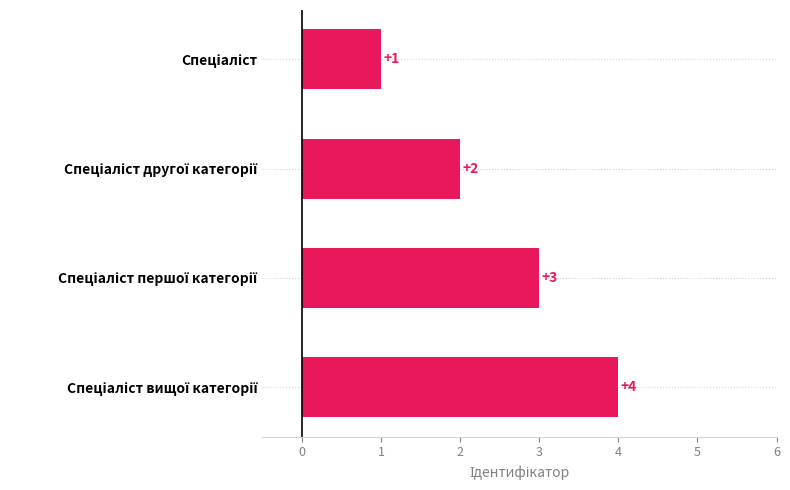

What is the sum of all values?

10